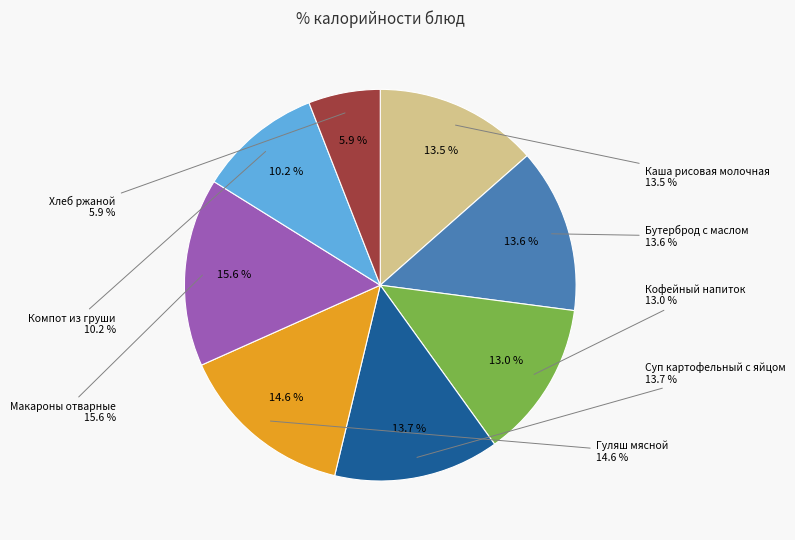

To the nearest percent, what portion does Компот из груши represent?

10%